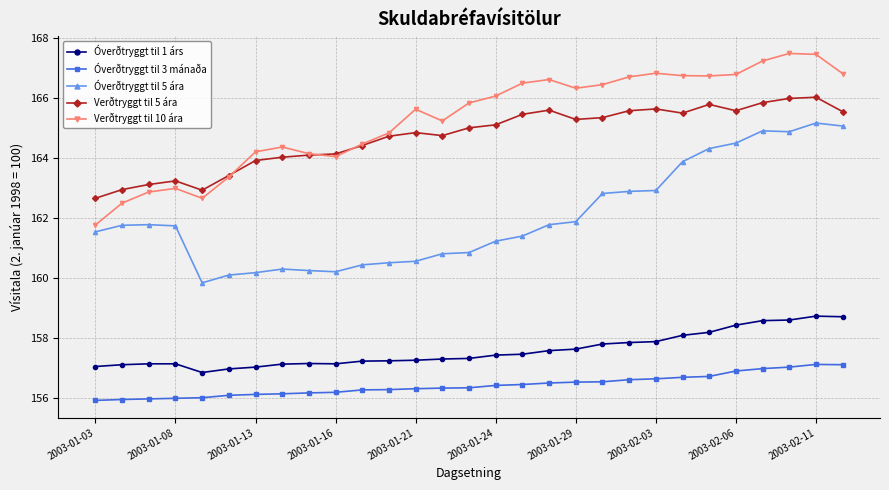

Which series has the widest spread of values?

Verðtryggt til 10 ára